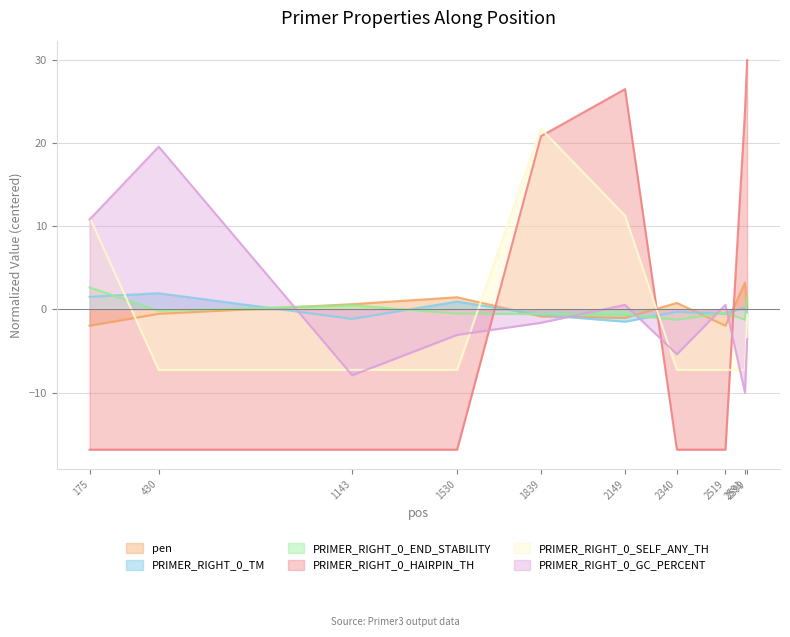

Is the value of PRIMER_RIGHT_0_GC_PERCENT at 1839 greater than the value of PRIMER_RIGHT_0_HAIRPIN_TH at 2340?

Yes